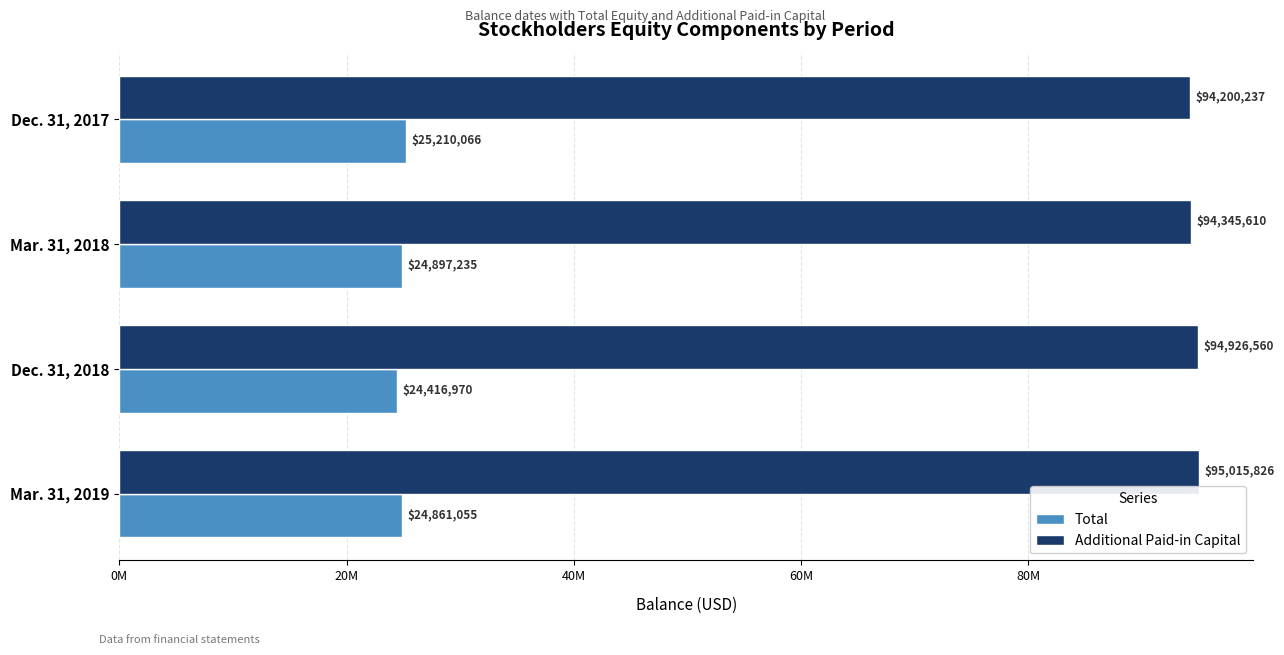

What is the minimum value shown in the chart?

24416970